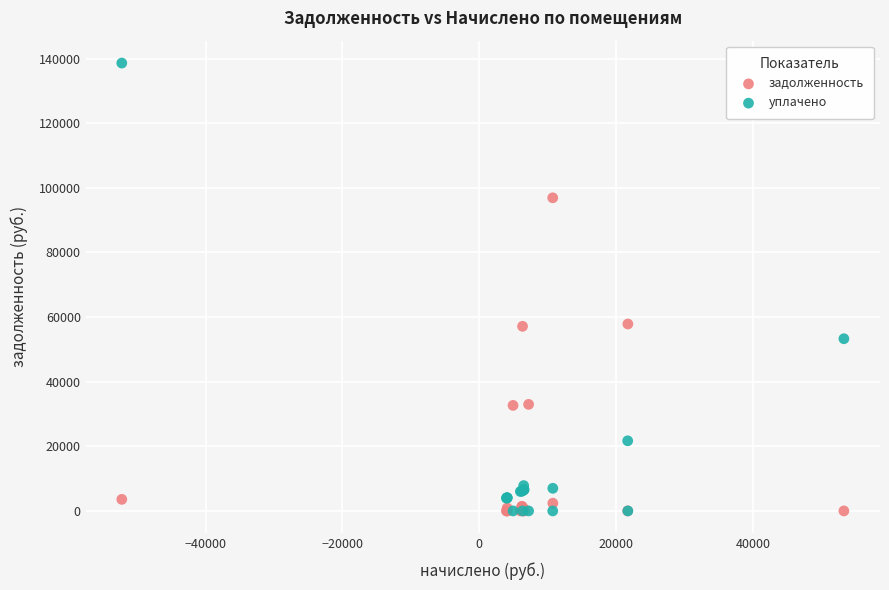

Which series has the largest Y range (max minus min)?

уплачено